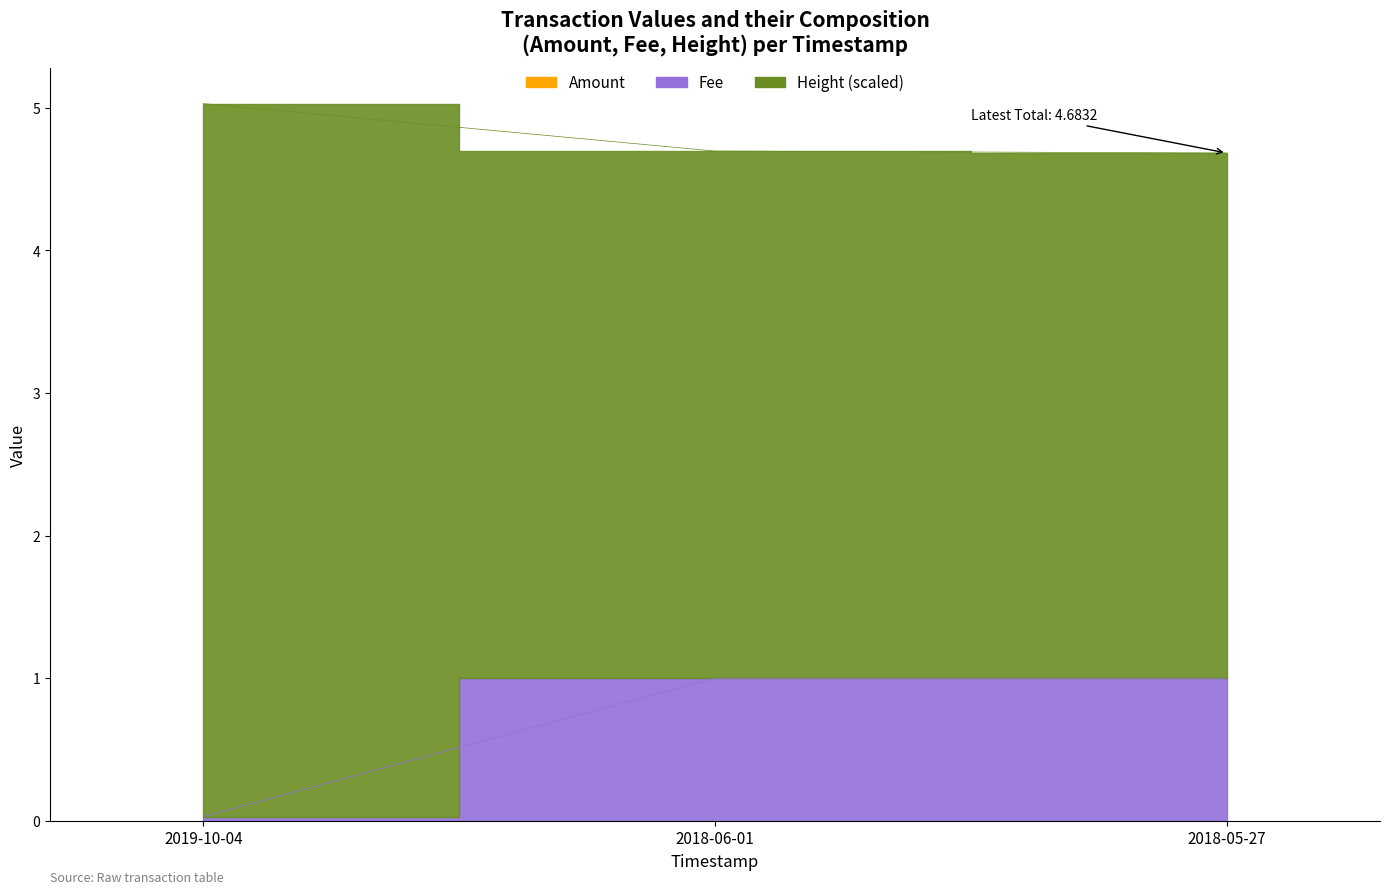

Where is Height nearest to the value 4?

2018-05-27